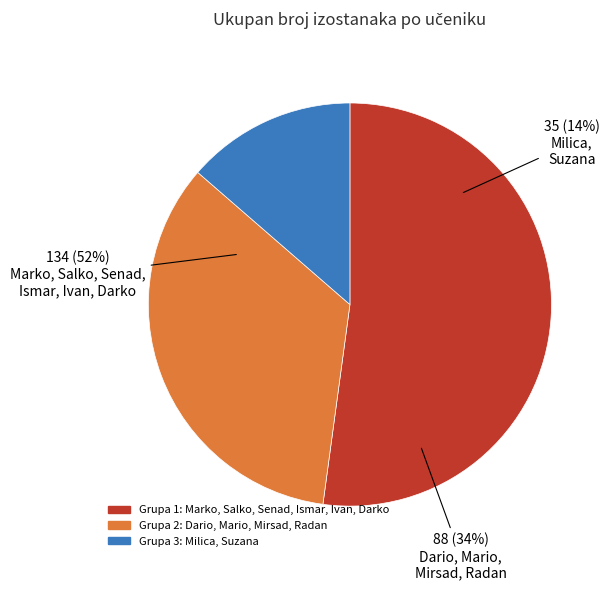

To the nearest percent, what percentage of the pie is Senad?

9%